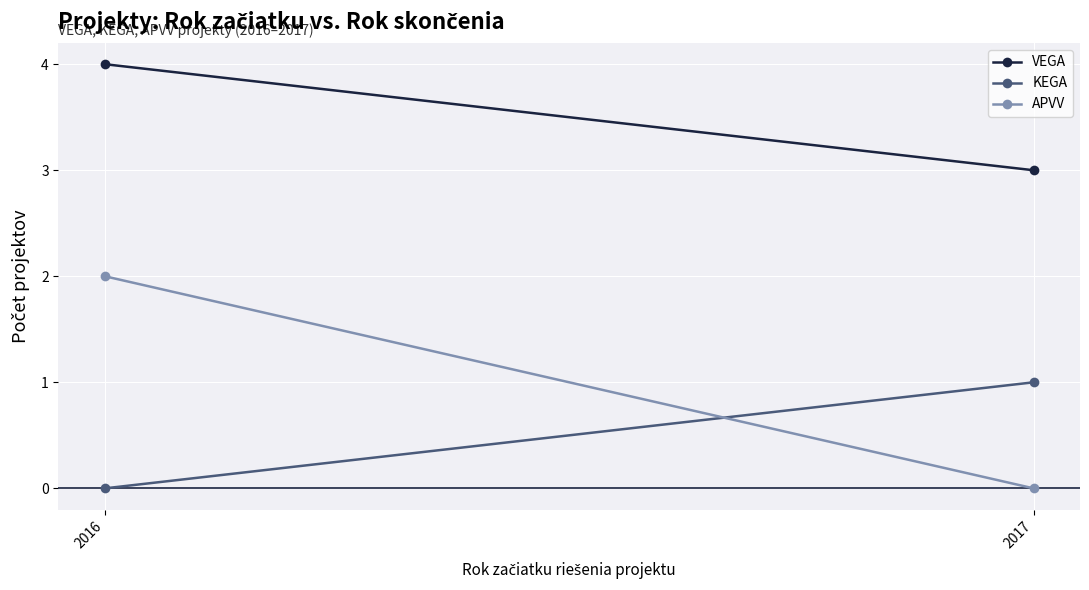

What is the difference between the KEGA values at 2016 and 2017?

1